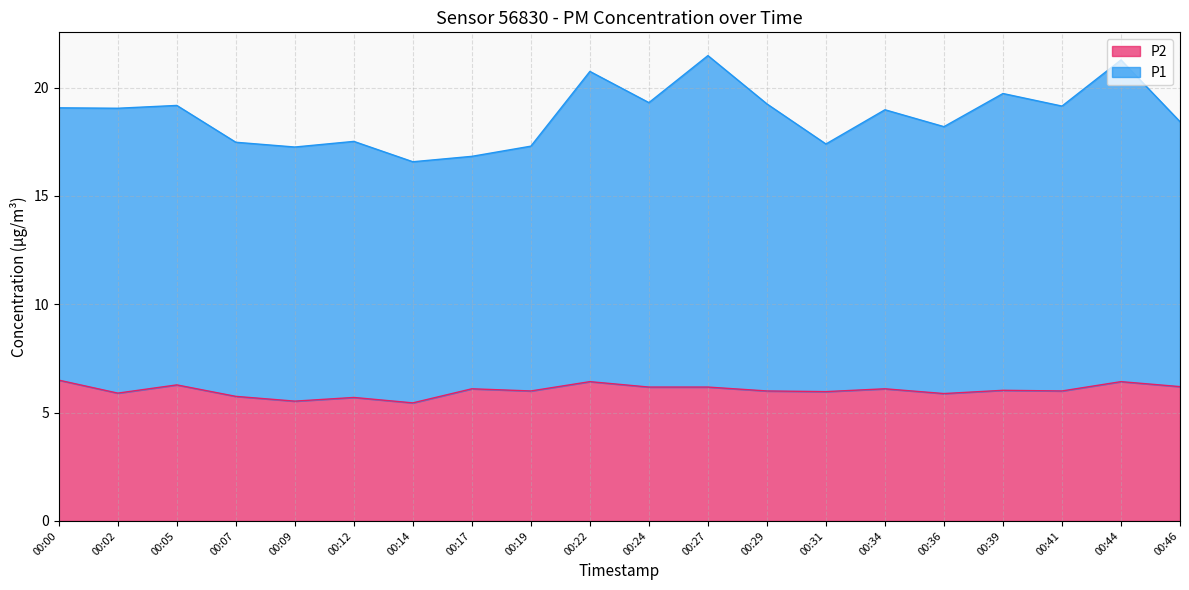

How many categories are shown in the chart?

20